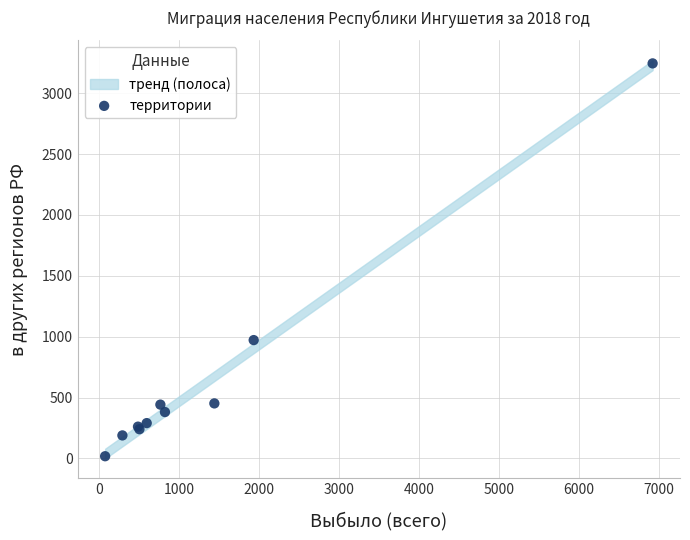

What Y value in the scatter plot is closest to 1631?

972